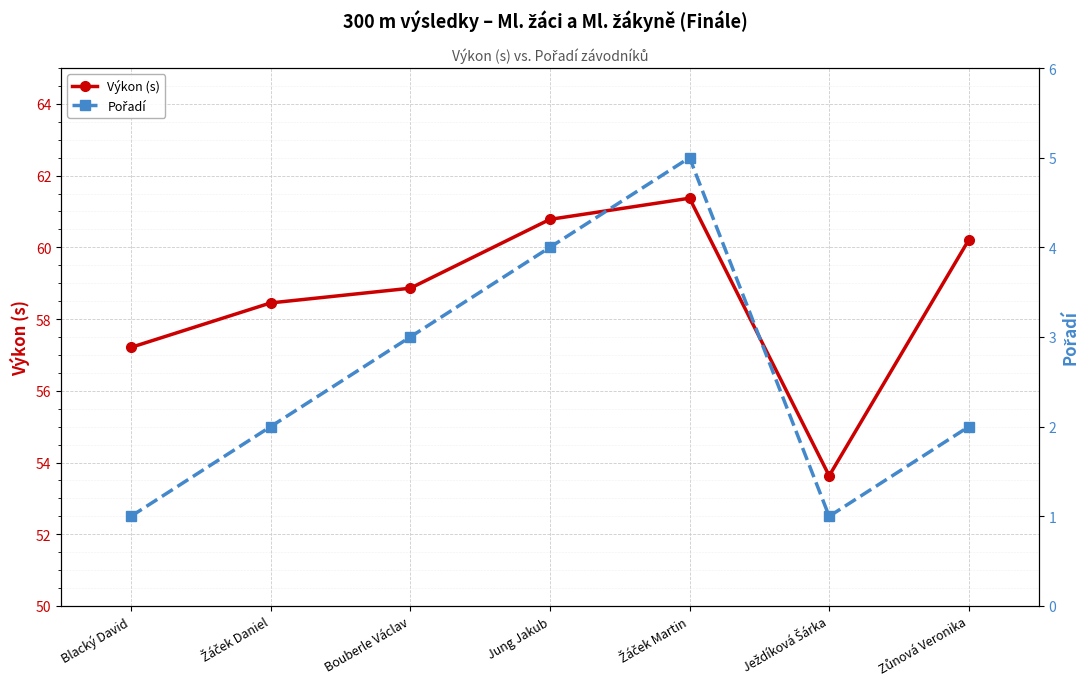

At which label does Výkon (s) first exceed 58?

Žáček Daniel